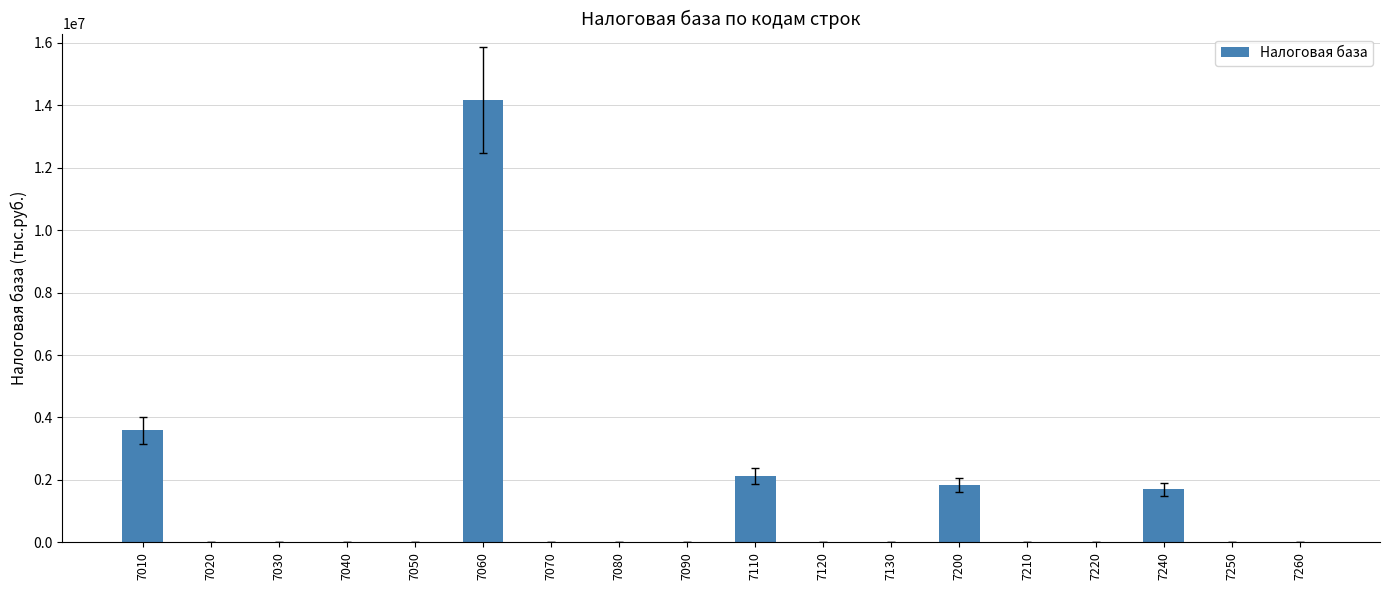

What is the maximum value shown in the chart?

14167377